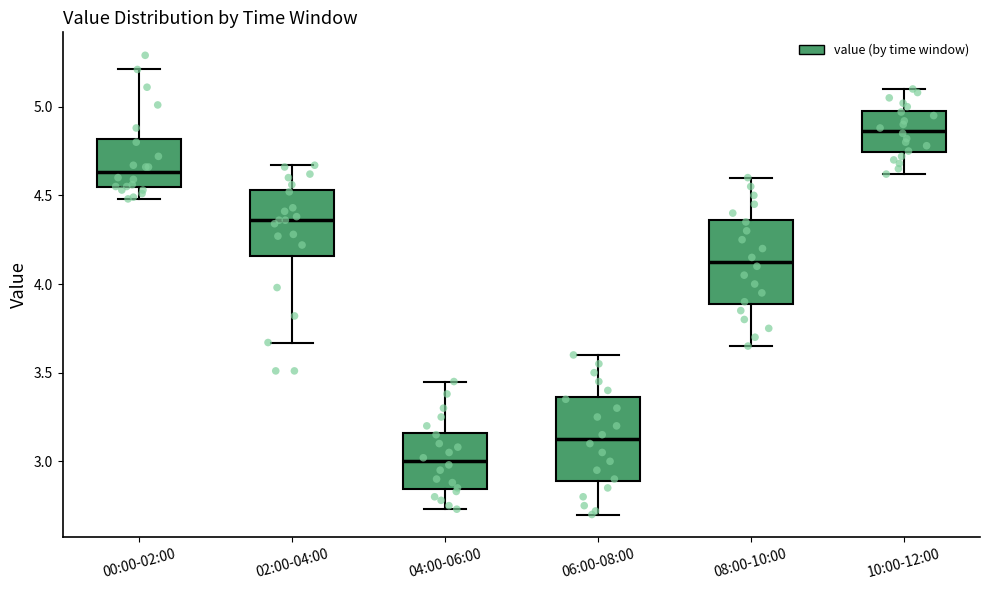

Which box has the highest median line?

10:00-12:00